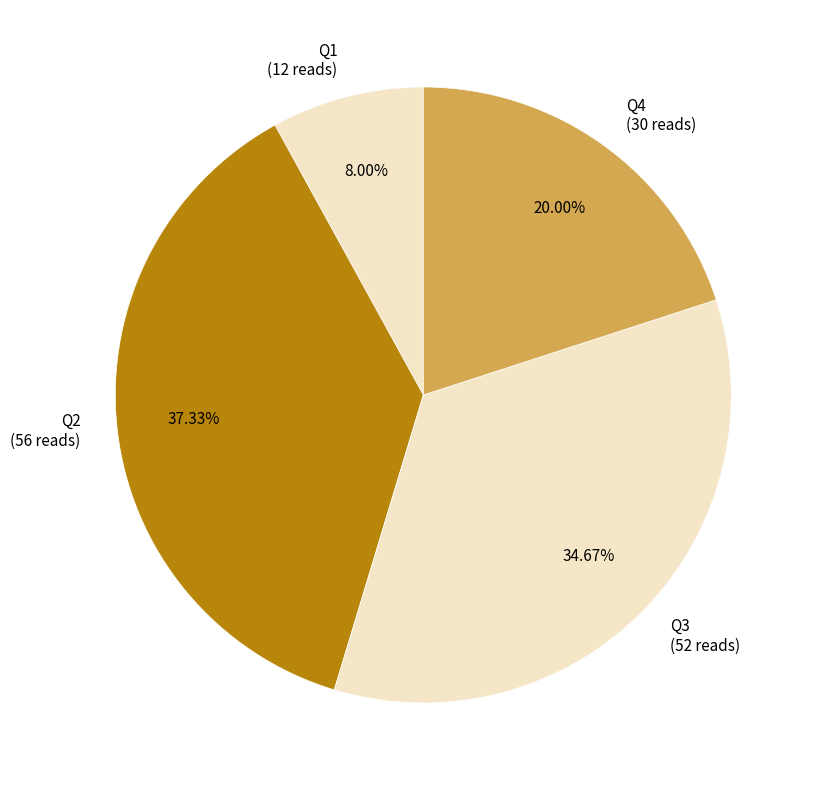

What percentage is the Q2 slice, to the nearest percent?

37%